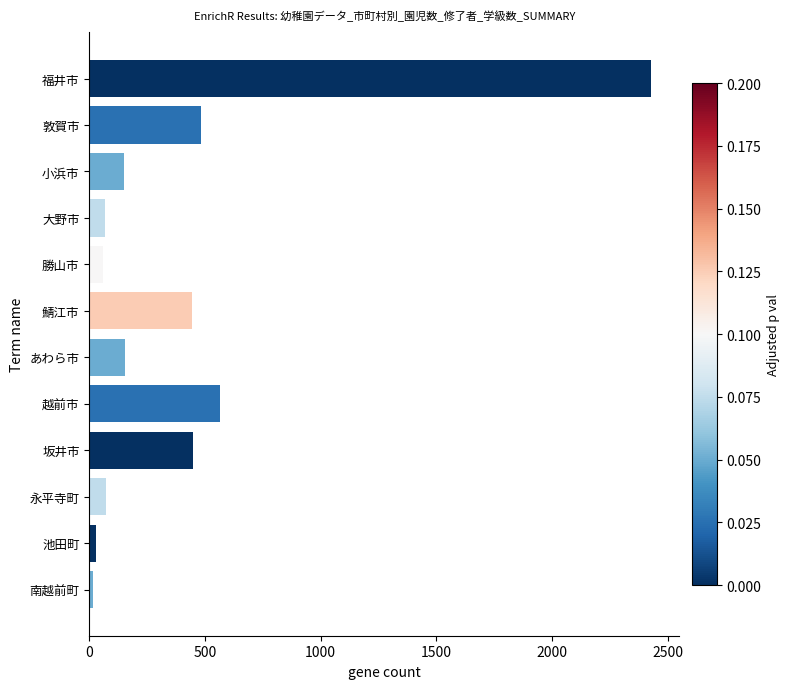

What is the label of the 6th bar from the bottom?

あわら市